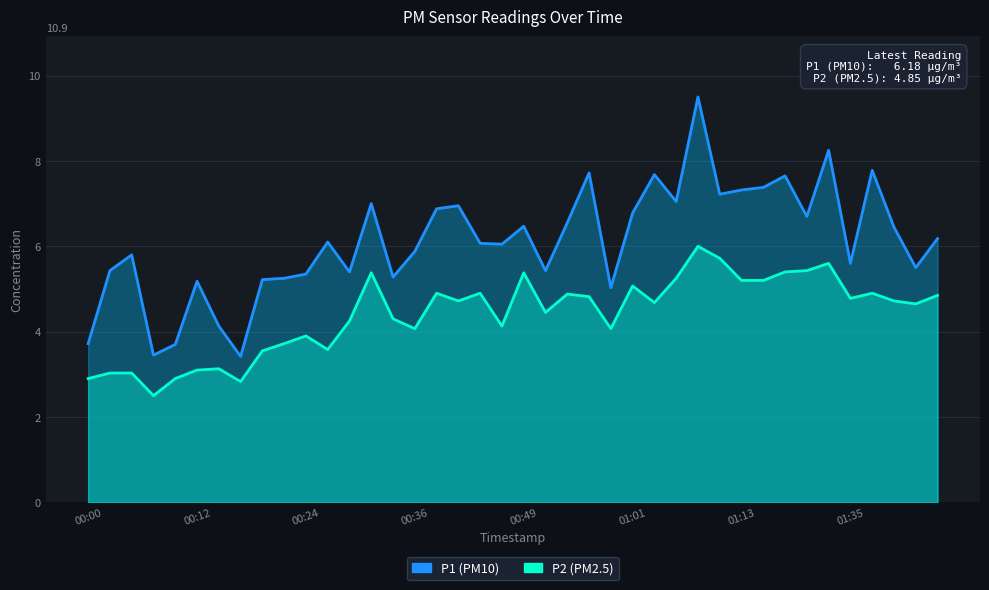

True or false: P2 has a value of 7.0 at 31.

False